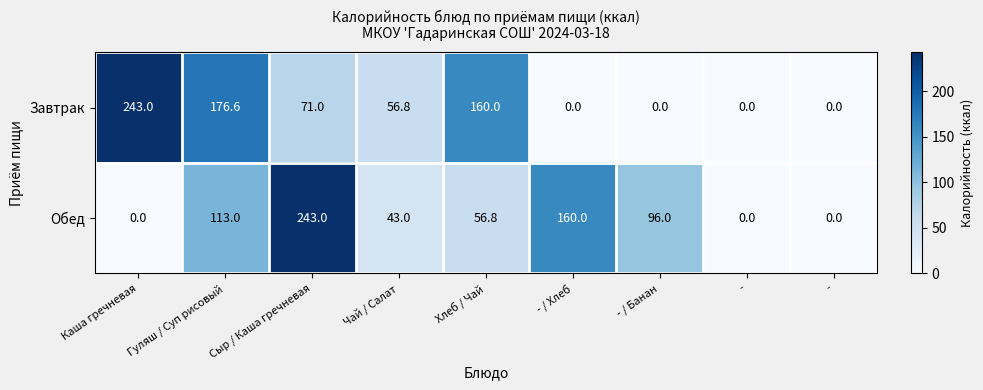

How many data points in Завтрак are less than 56?

4